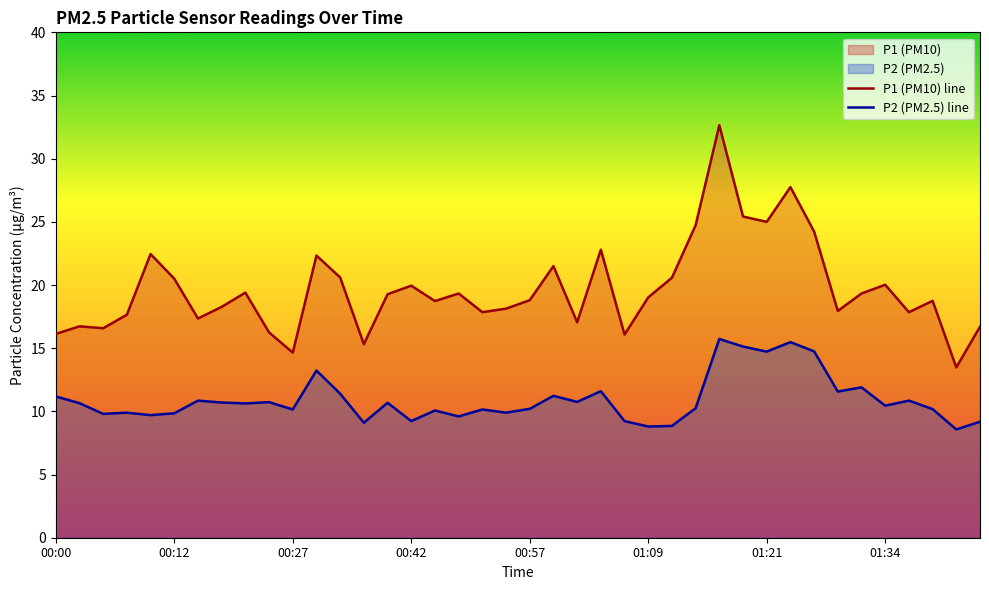

Is it true that P1 (PM10) line equals 5.8 at 00:42?

False